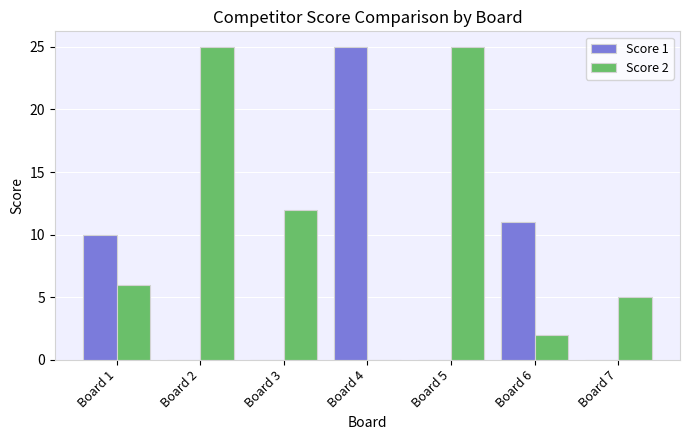

Are the bars grouped side by side (vs. stacked)?

Yes